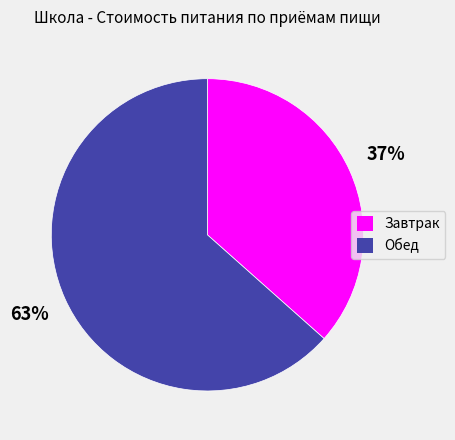

To the nearest percent, what portion does Завтрак represent?

37%